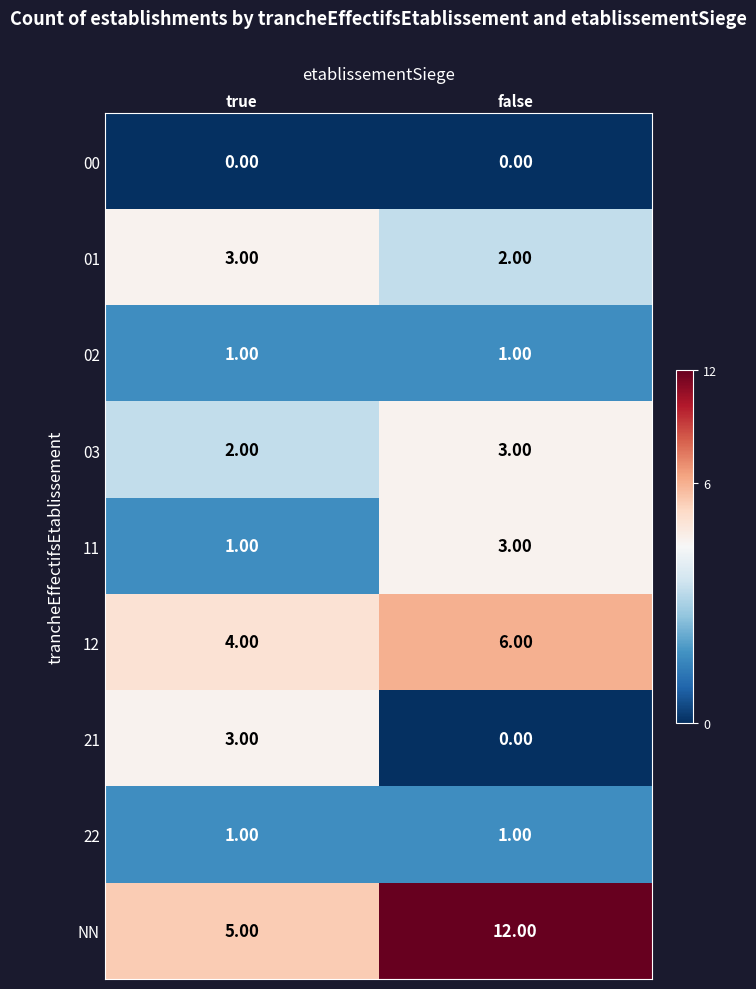

What is the sum of the 03 values at false and true?

5